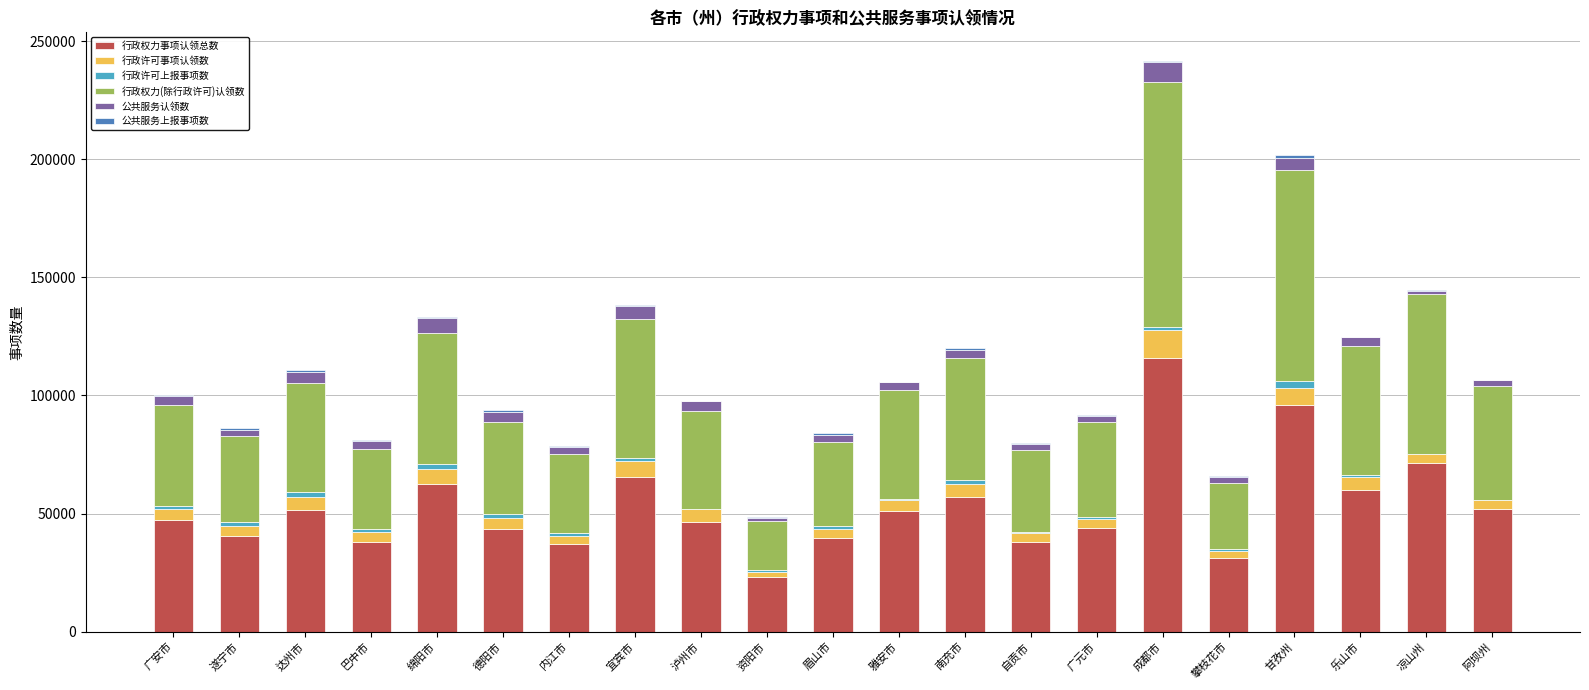

At which category is the sum across all series the highest?

成都市